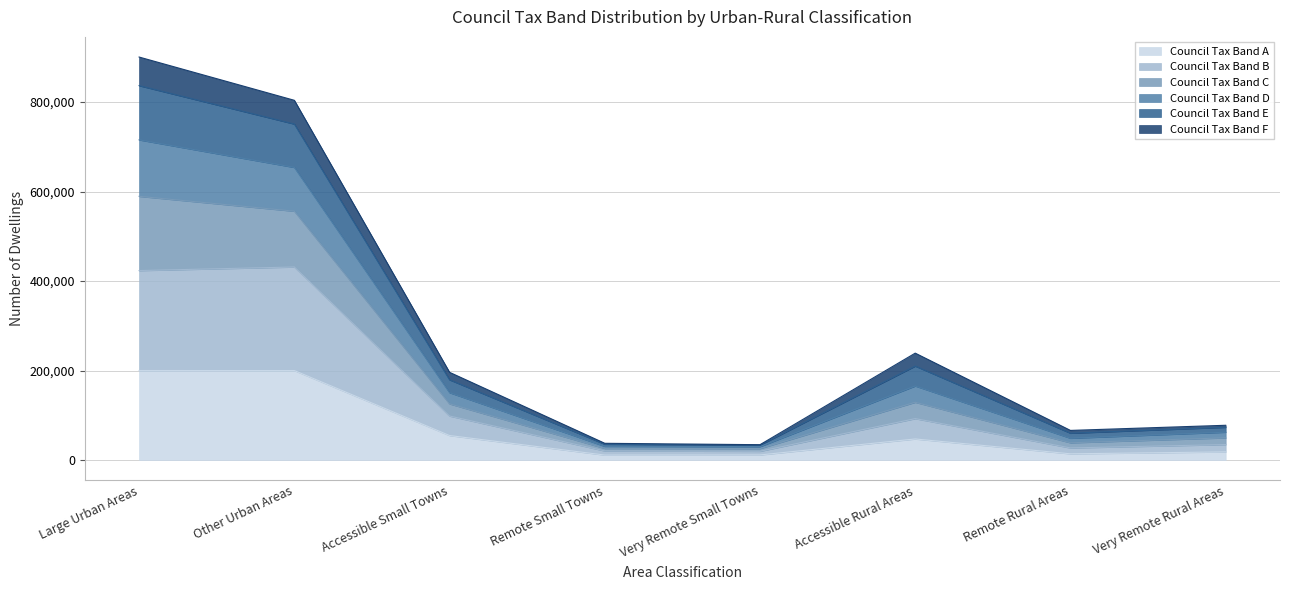

The Council Tax Band A series shows 200055 at Other Urban Areas. True or false?

True